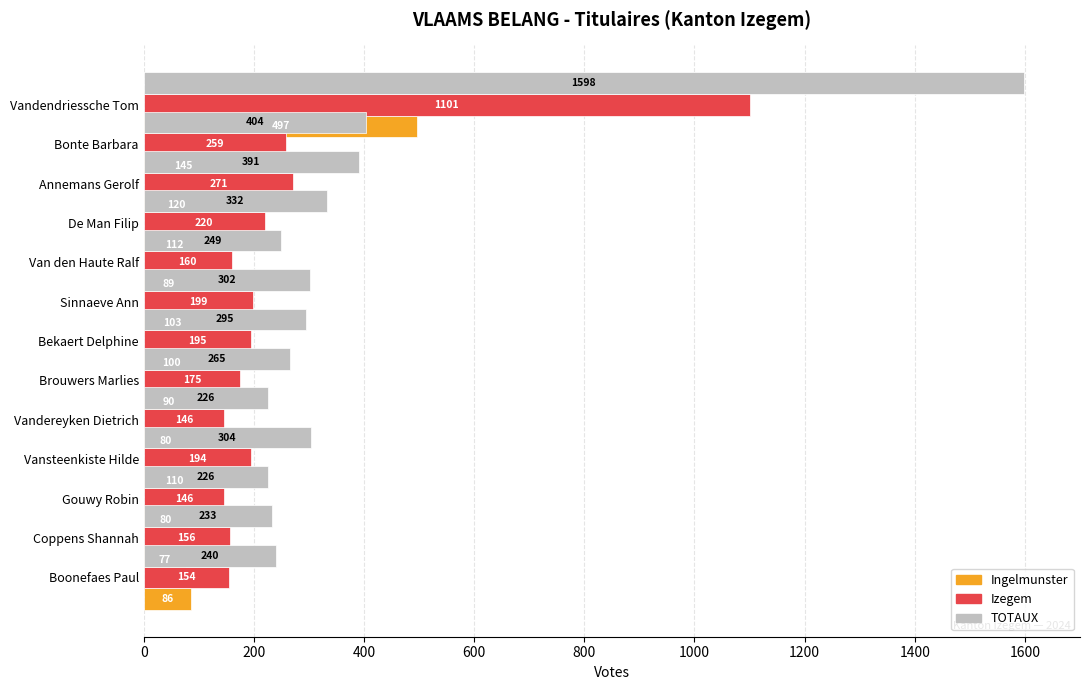

What is the difference between the maximum and minimum values in the Izegem series?

955